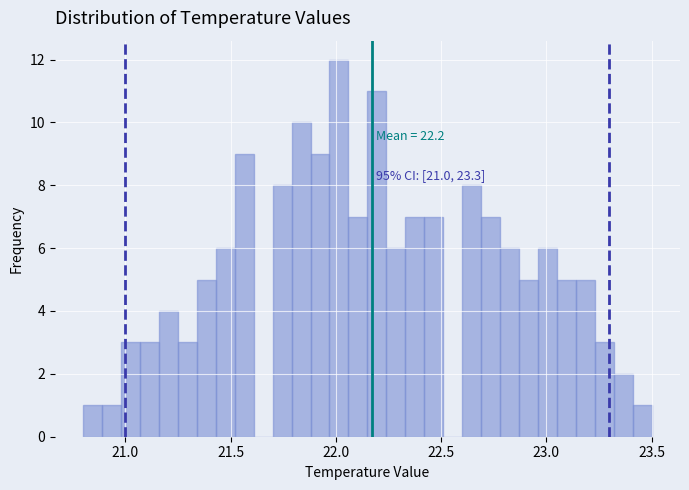

Around what value on the x-axis is the tallest bar? Give the approximate position of its centre, as read against the axis.

22.00